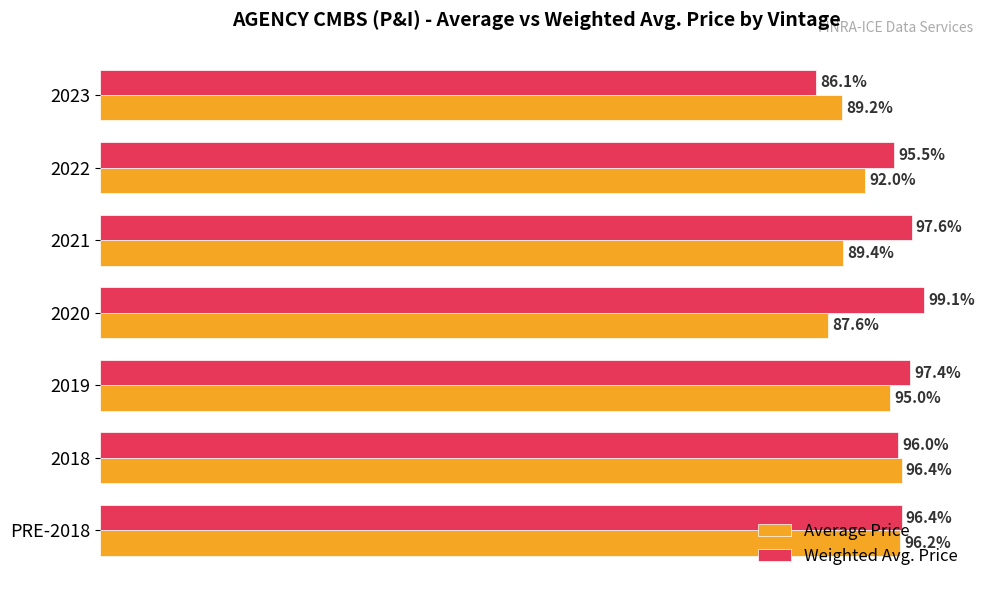

List the labels in order of Average Price value, smallest first.

2020, 2023, 2021, 2022, 2019, PRE-2018, 2018